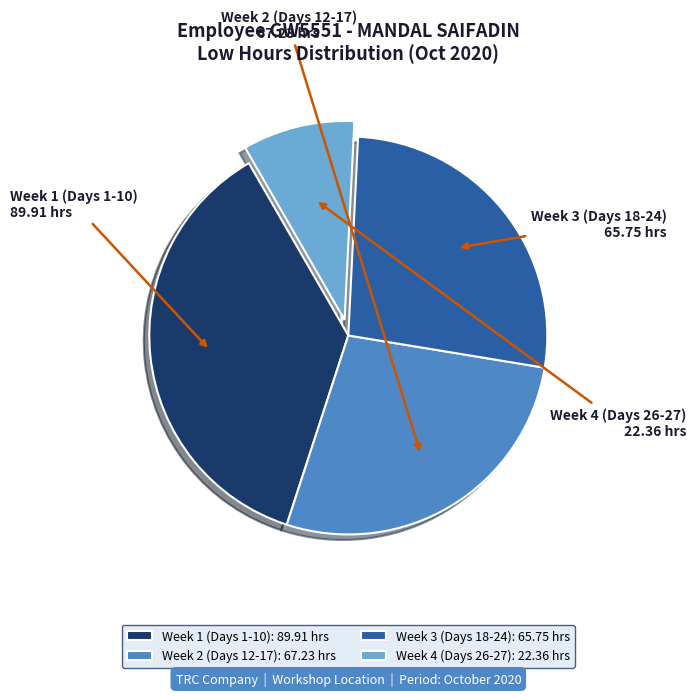

Between Week 4 (Days 26-27): 22.36 hrs and Week 1 (Days 1-10): 89.91 hrs, which is larger?

Week 1 (Days 1-10): 89.91 hrs